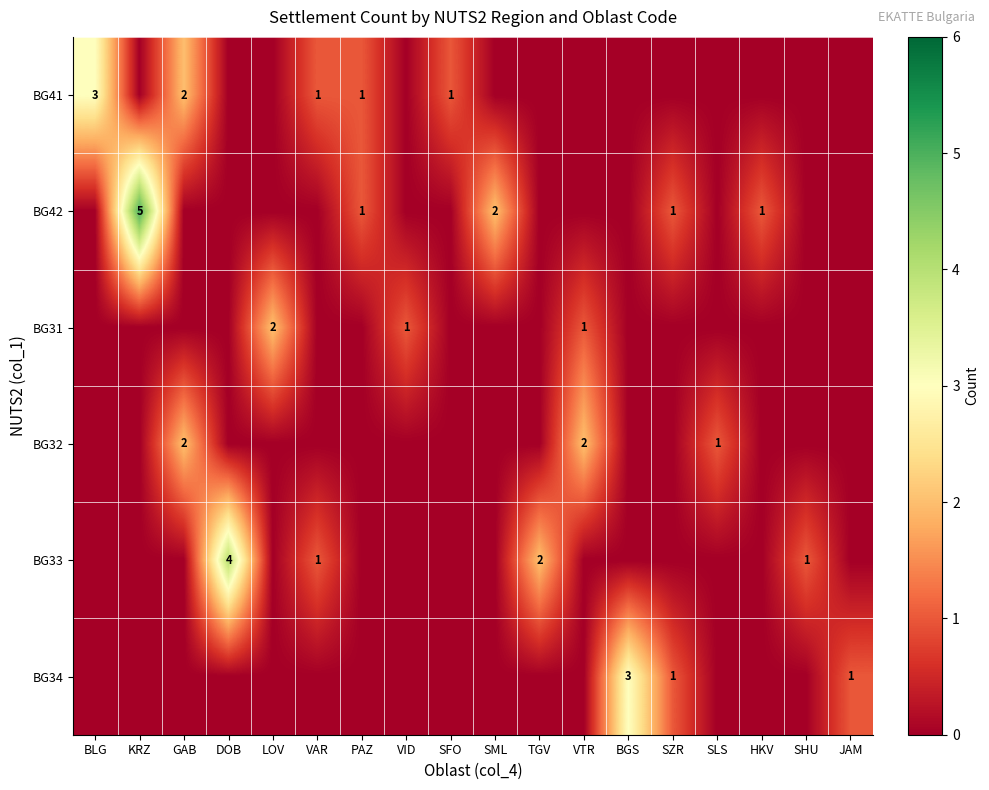

Where is BG42 nearest to the value 2?

SML